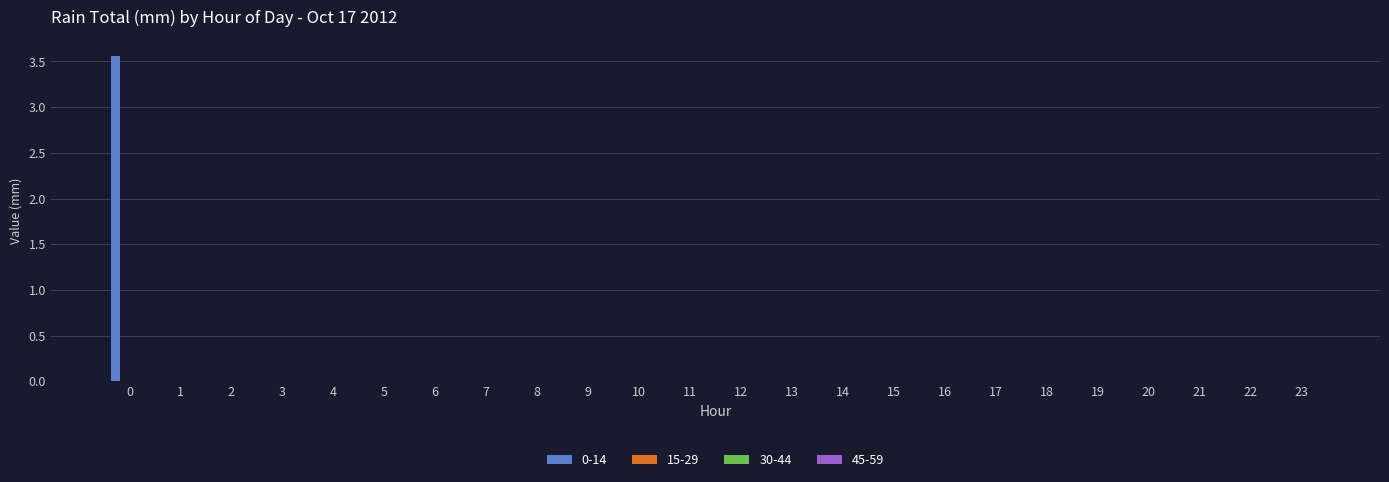

How many distinct data groups are displayed?

1